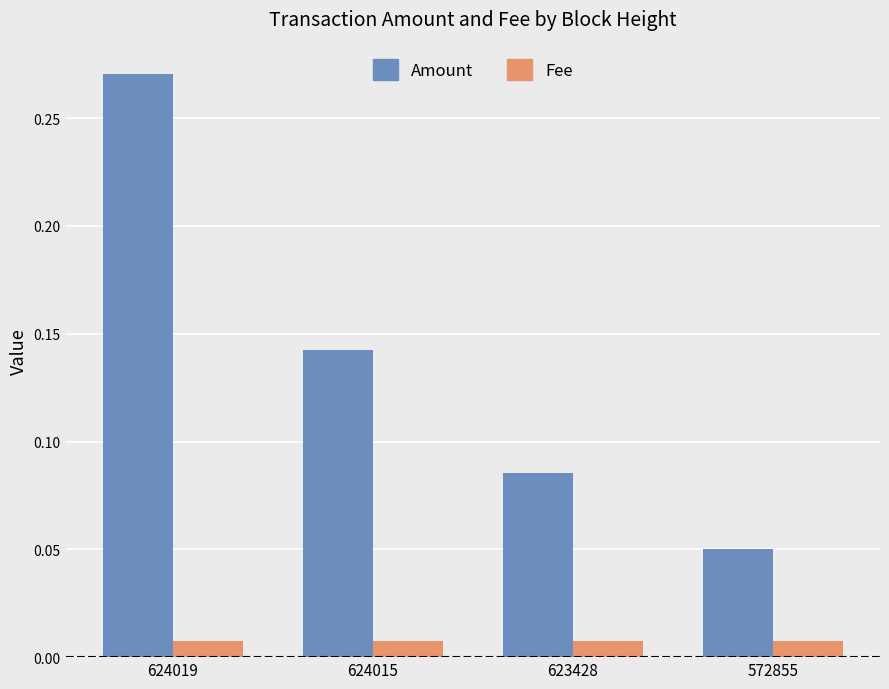

At which category is the sum across all series the highest?

624019